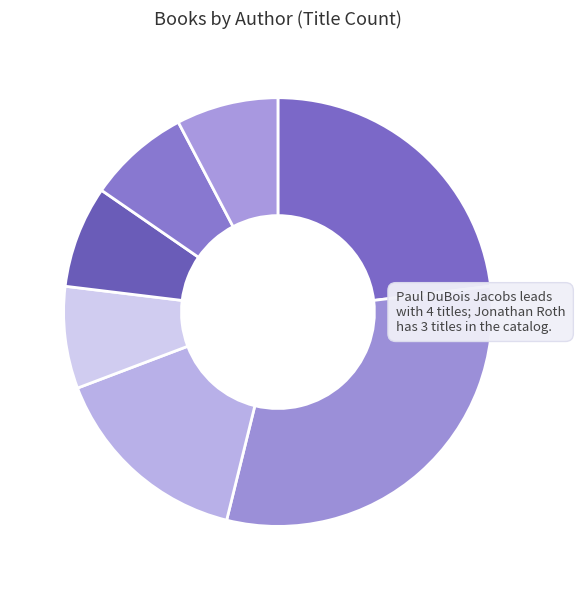

How many segments does this pie chart have?

7